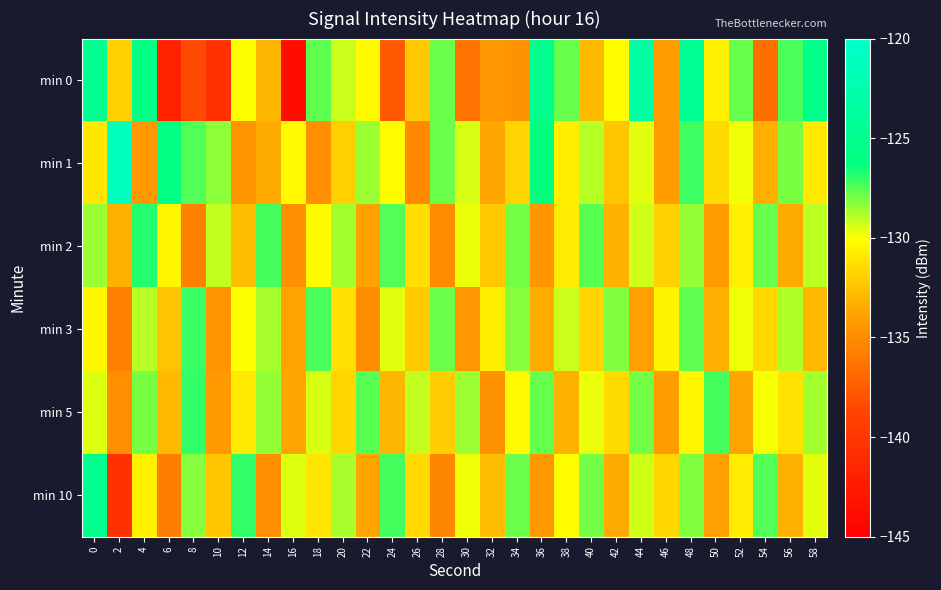

What is the maximum value shown in the chart?

-121.3